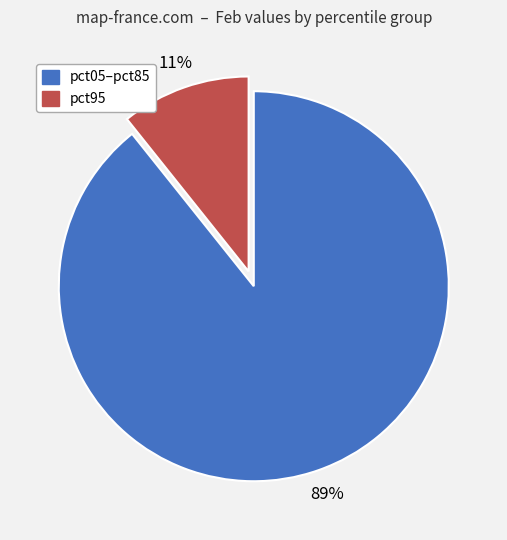

Does any single category account for the majority?

Yes